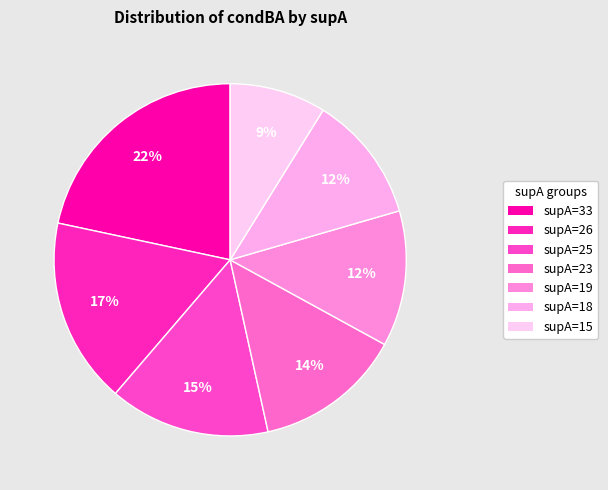

How many slices are in this pie chart?

7